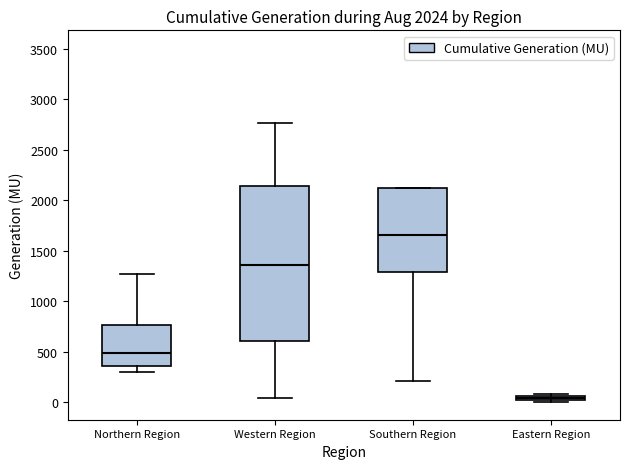

Which box is the tallest, from its lower edge to its upper edge?

Western Region